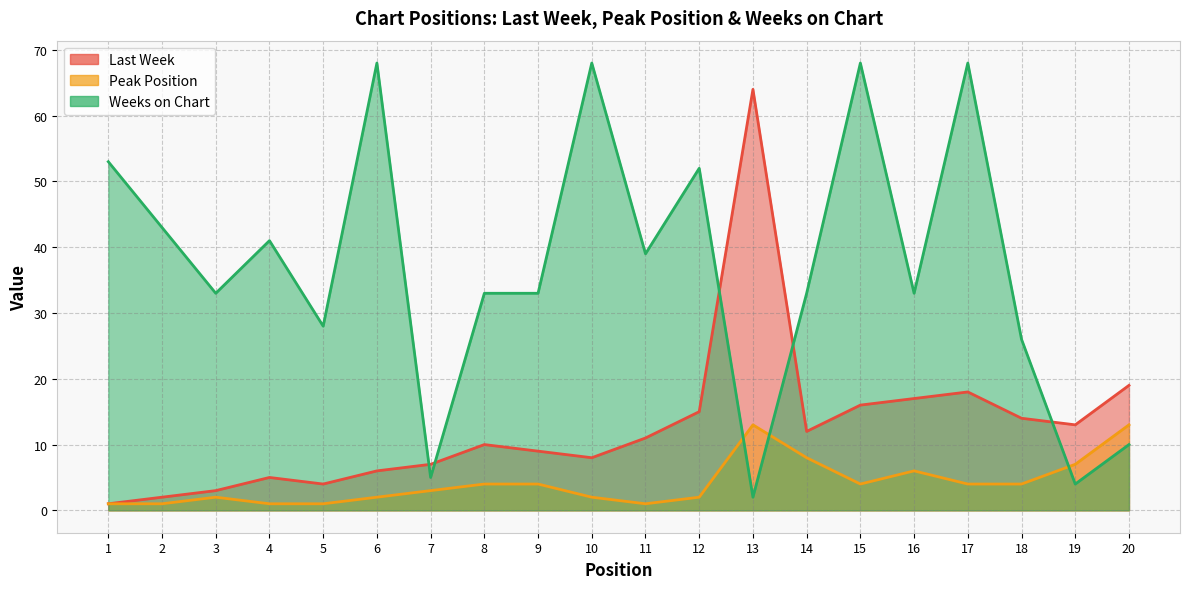

What is the sum of the Weeks on Chart values at 2 and 20?

53